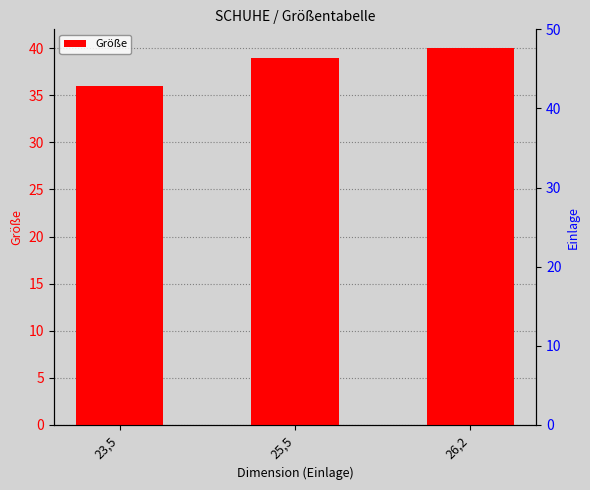

How many bars are there in total?

3